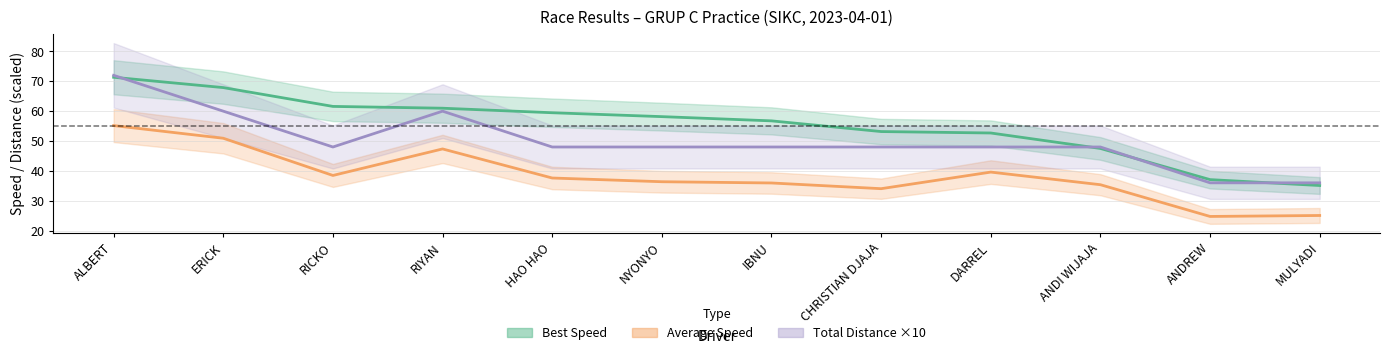

What is the average value of the Average Speed series?

38.4